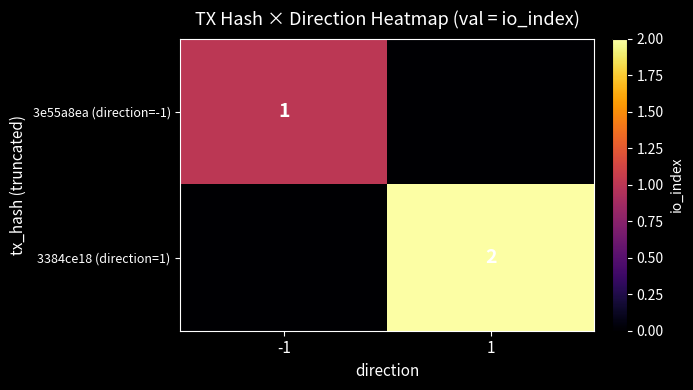

True or false: 3e55a8ea (direction=-1) has a value of 2 at -1.

False